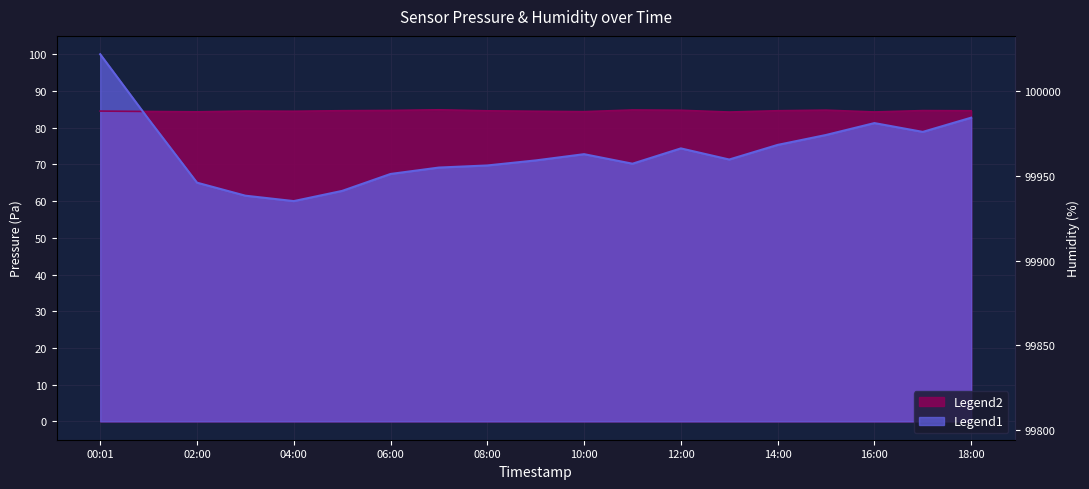

What is the spread (max minus min) of values at 17:00?

5.8